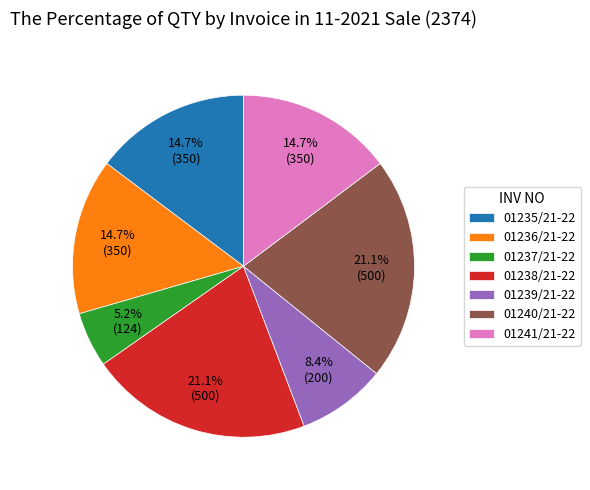

Which category has the smallest portion of the pie?

01237/21-22